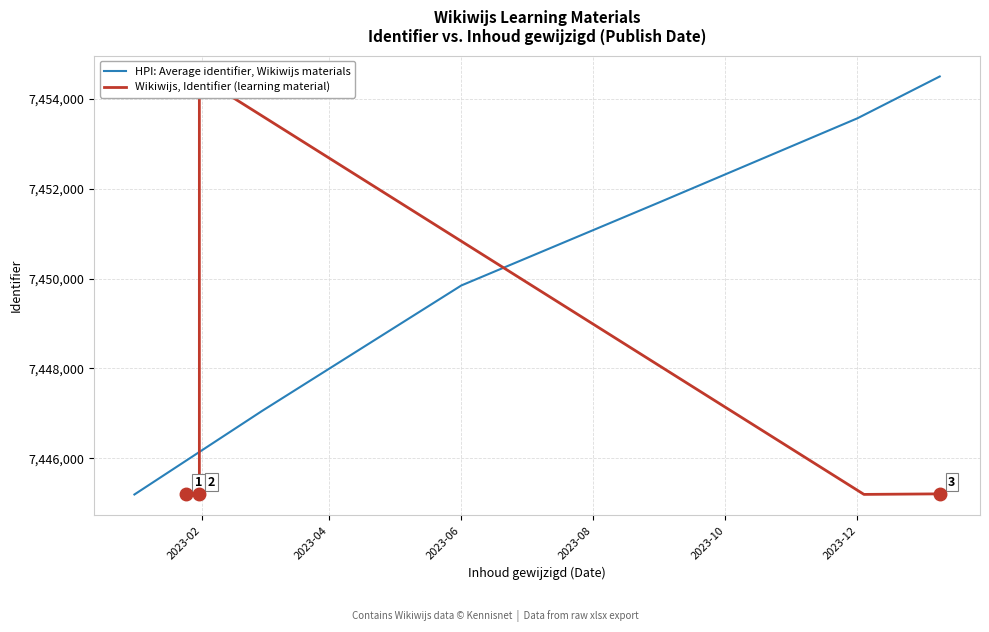

Where does the data first go above 7445202?

2023-01-31